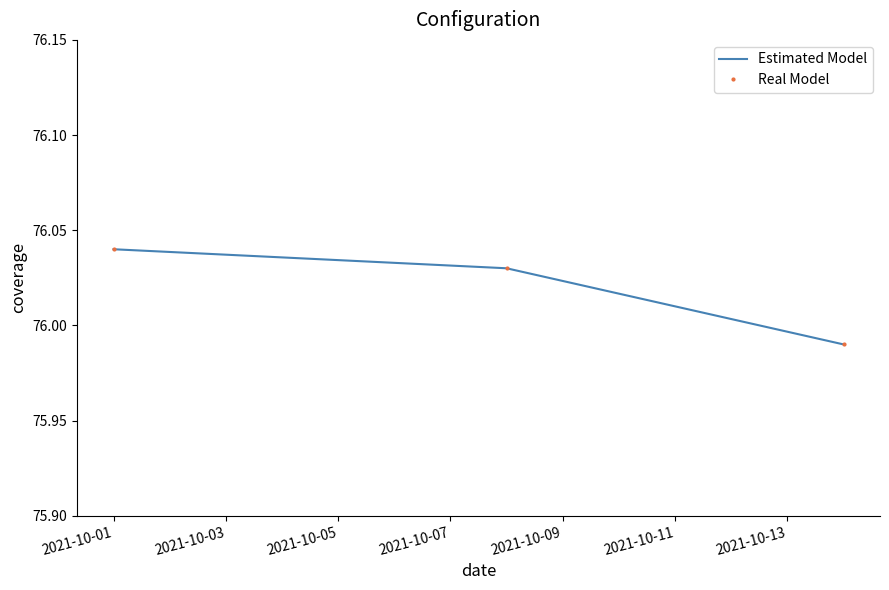

What is the value of the Real Model point at the 3rd from the left?

76.0